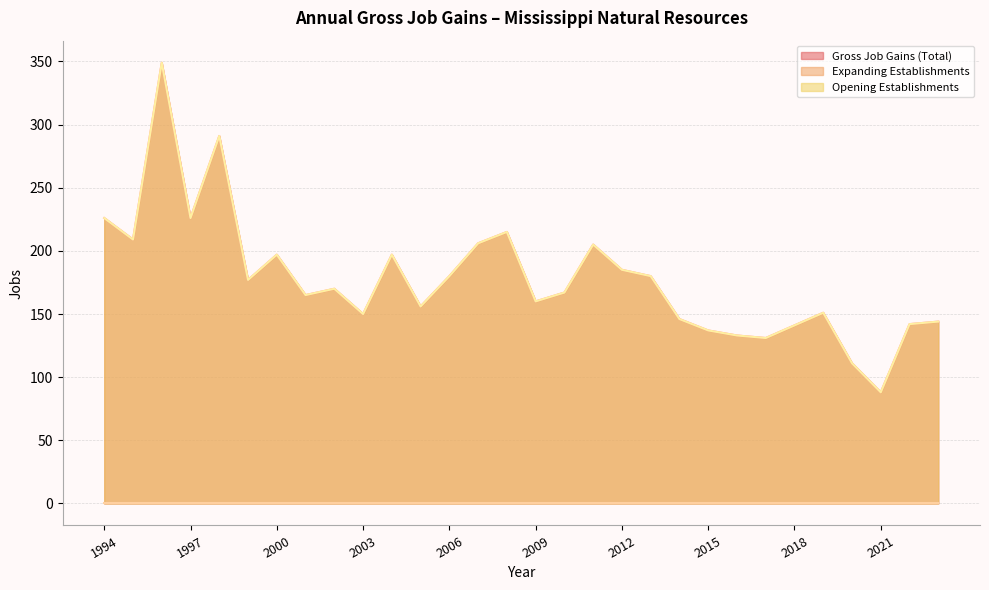

What is the difference between the maximum and minimum values in the Gross Job Gains (Total) series?

261